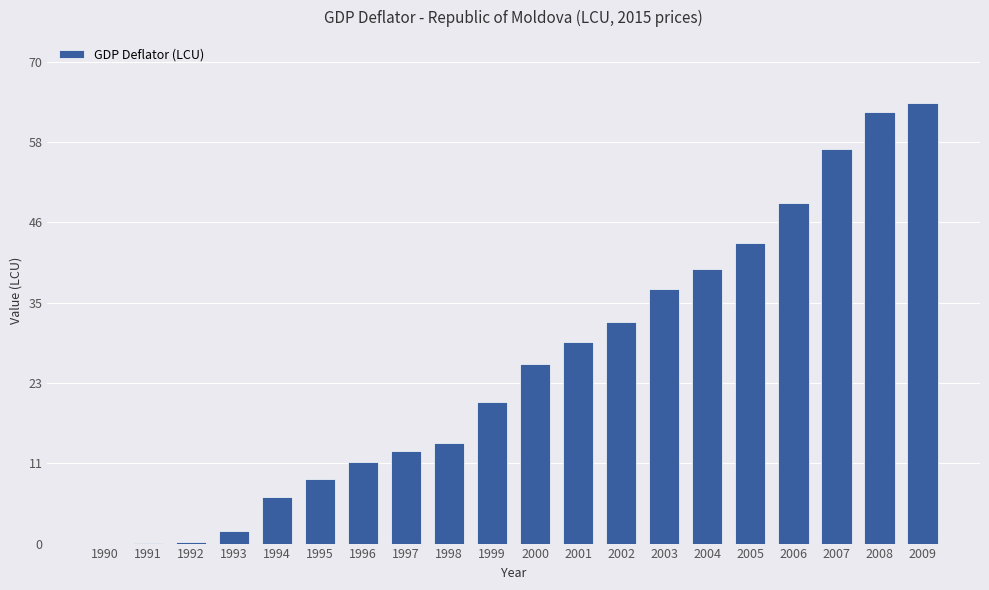

What is the average value?

26.0